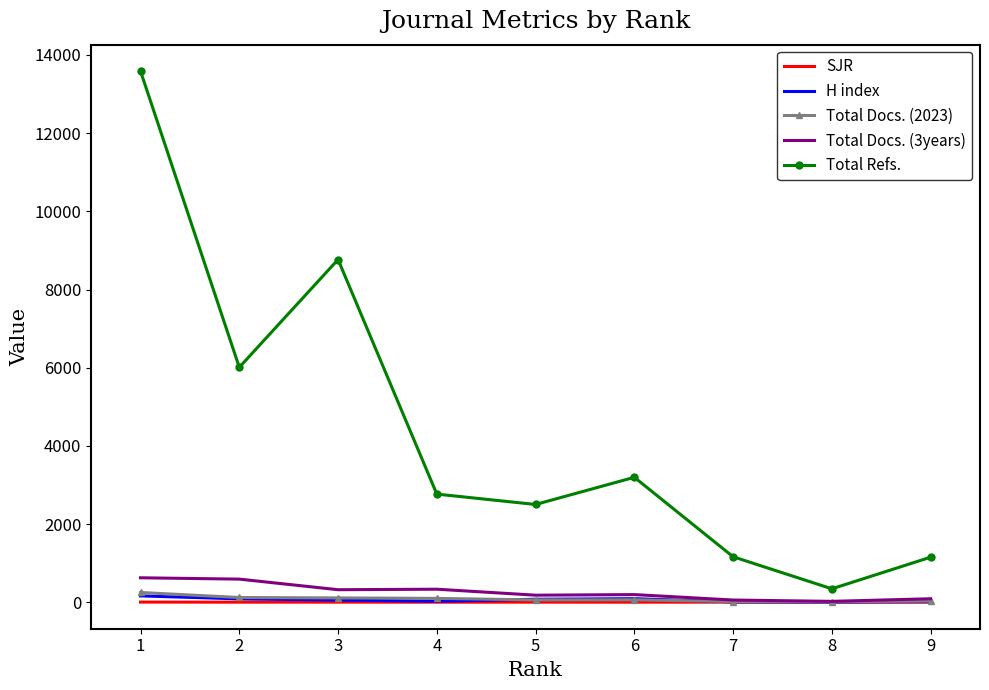

True or false: Total Docs. (3years) and Total Refs. cross at least once.

False